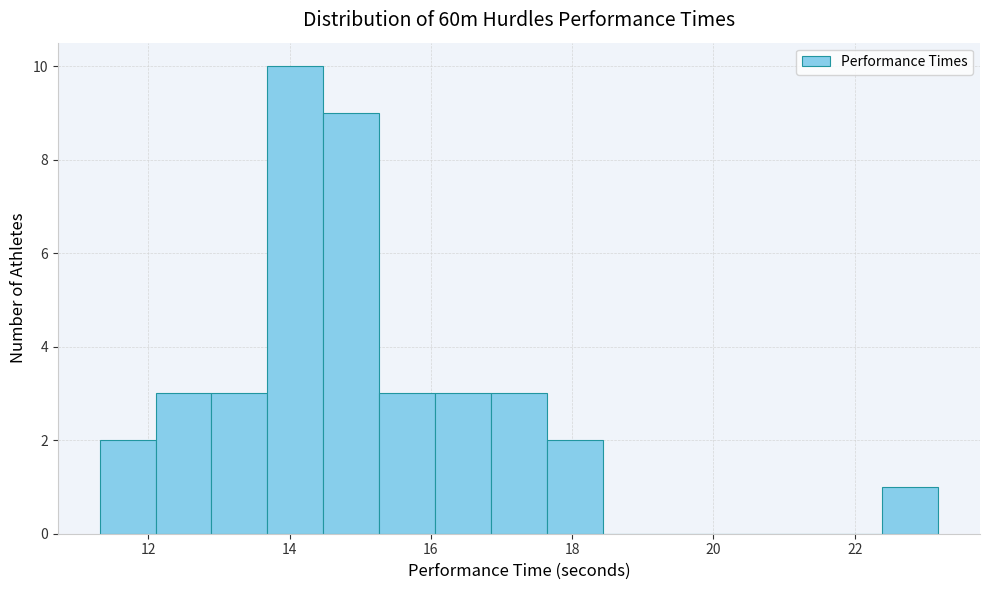

Around what value on the x-axis is the tallest bar? Give the approximate position of its centre, as read against the axis.

14.0